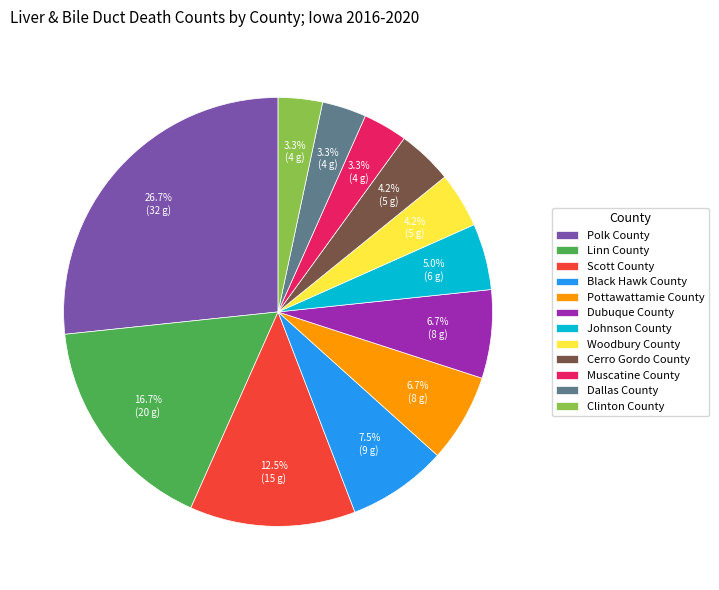

Does Polk County account for over 50% of the chart?

No